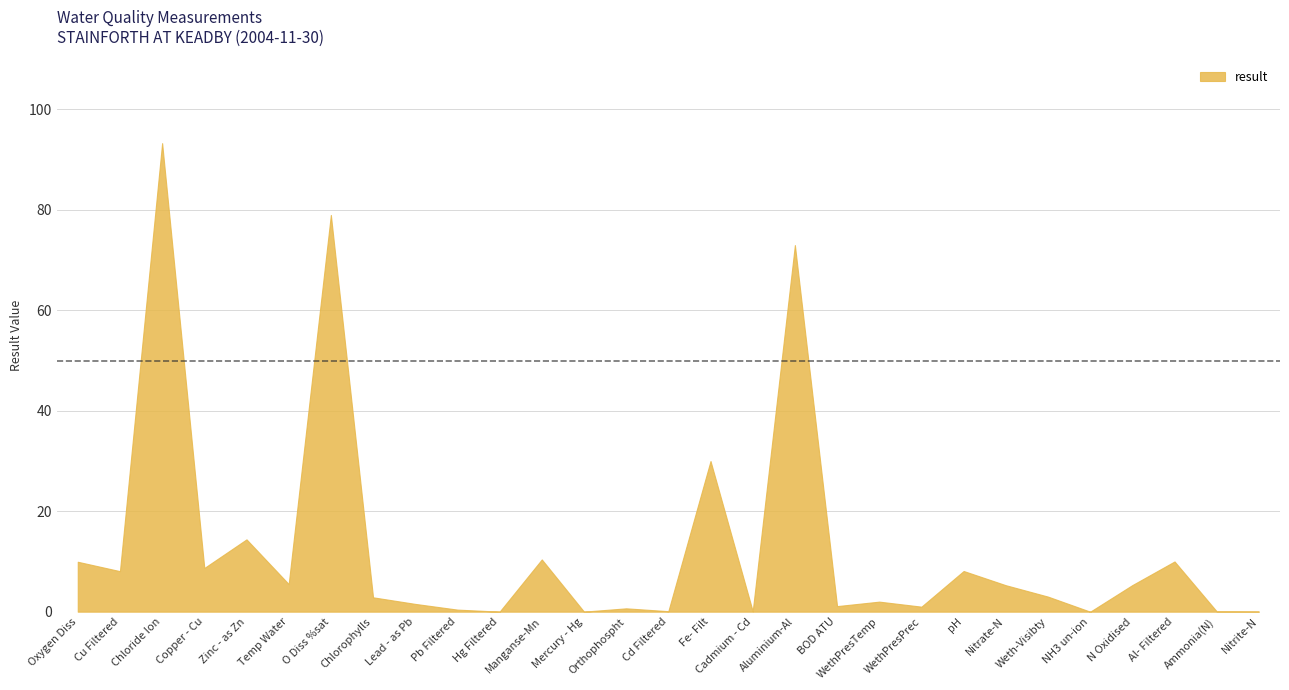

Does the chart display data point markers on the line(s)?

No